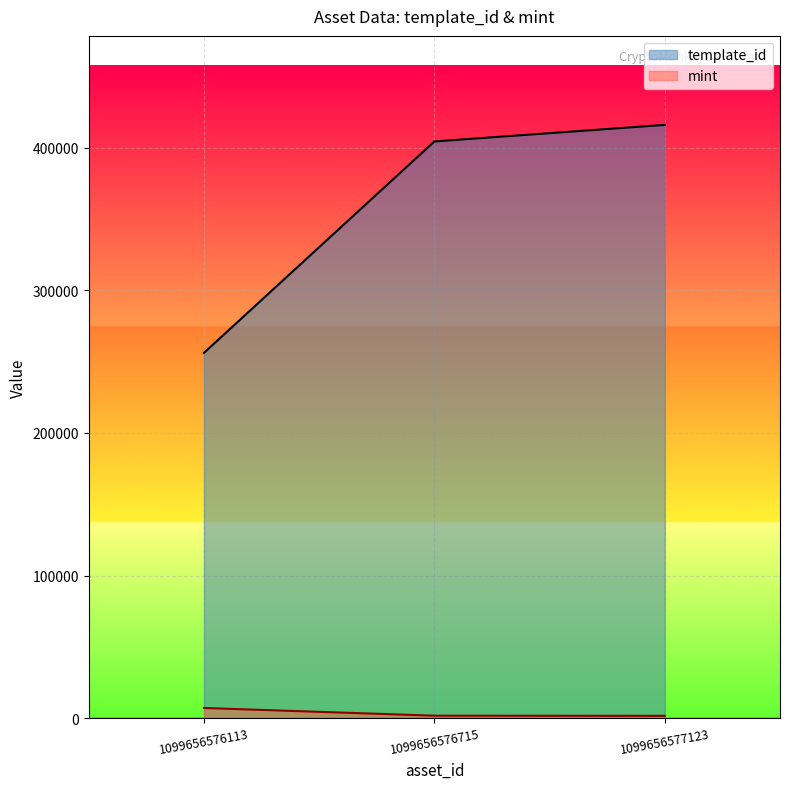

At which label is template_id closest to 336084?

1099656576715